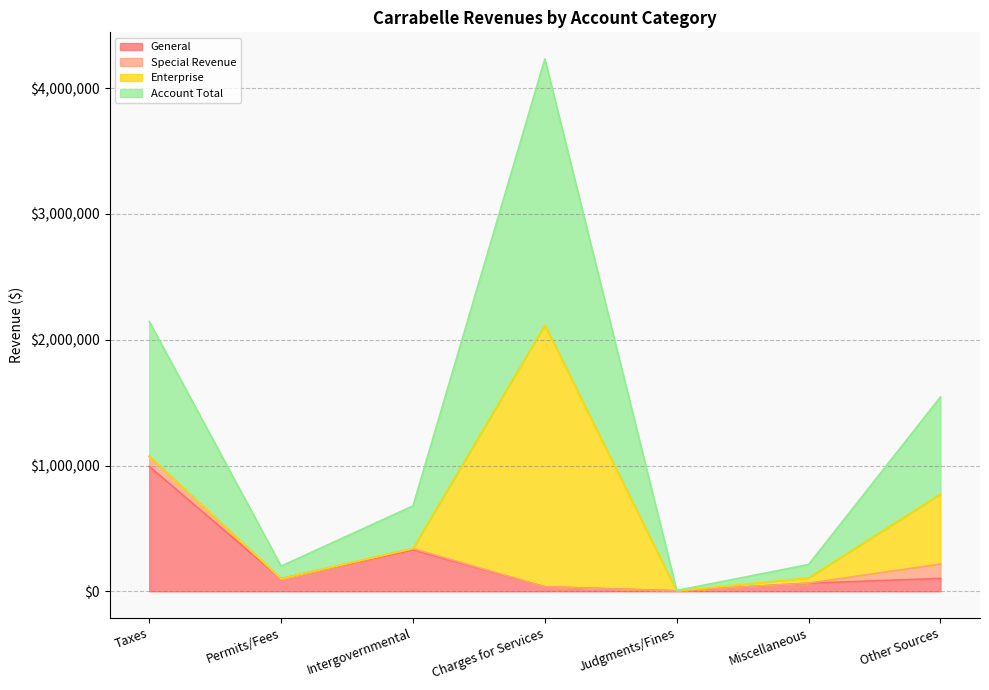

Does the chart have visible grid lines?

Yes